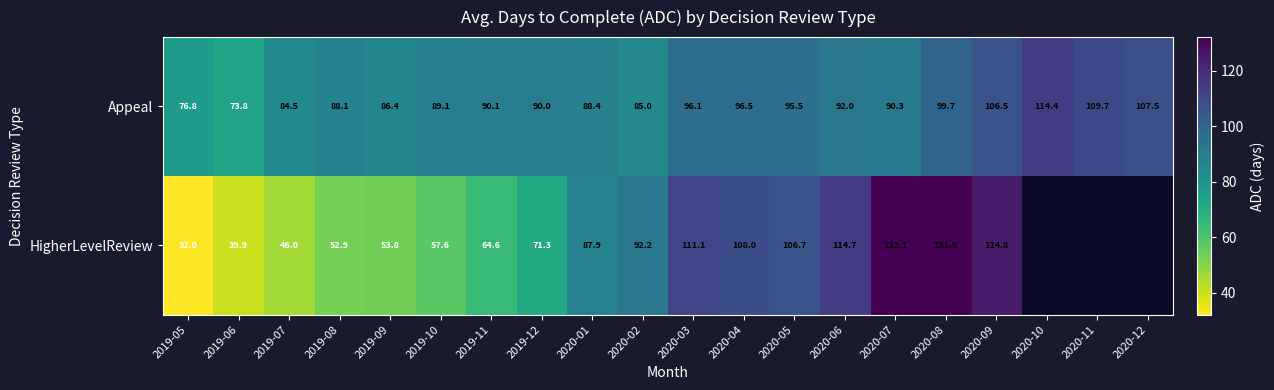

Where is Appeal nearest to the value 94?

2020-05